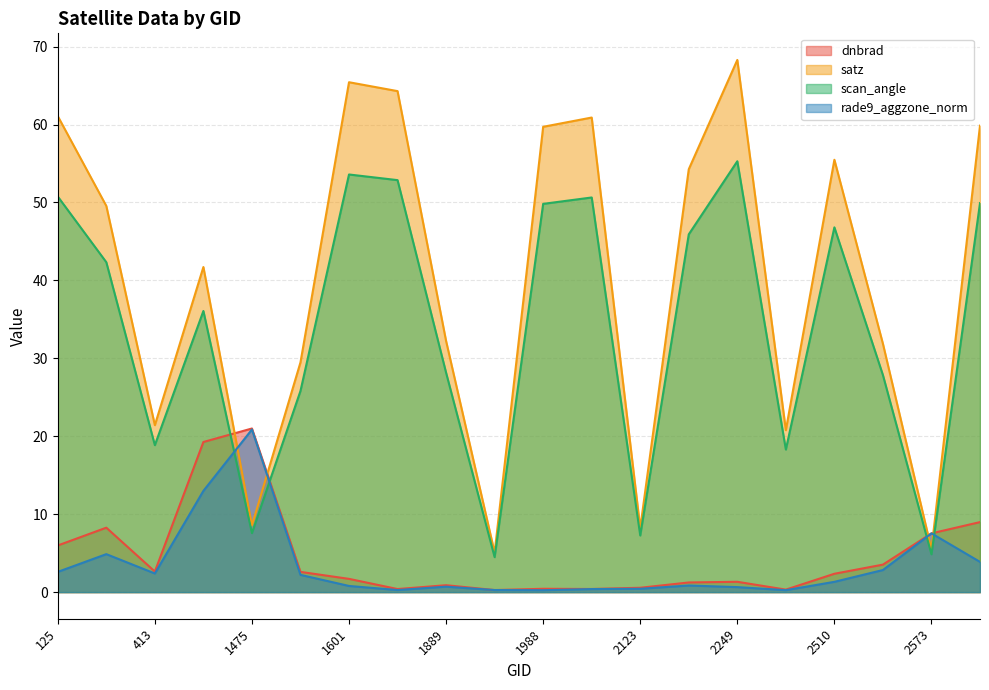

What is the value of the satz point at the 14th from the left?

54.3